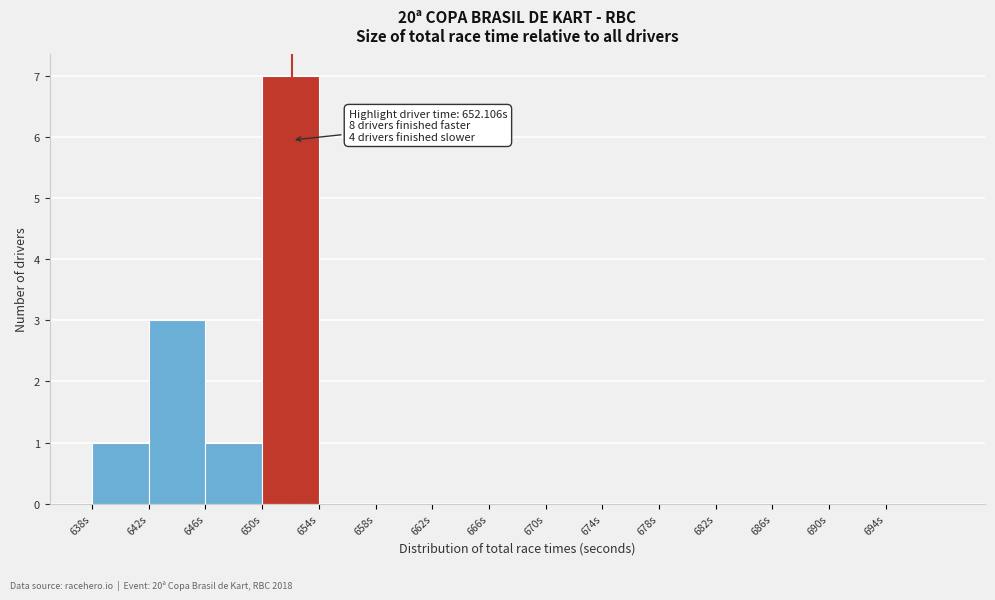

Over which range of the x-axis is the bar tallest?

650 to 654